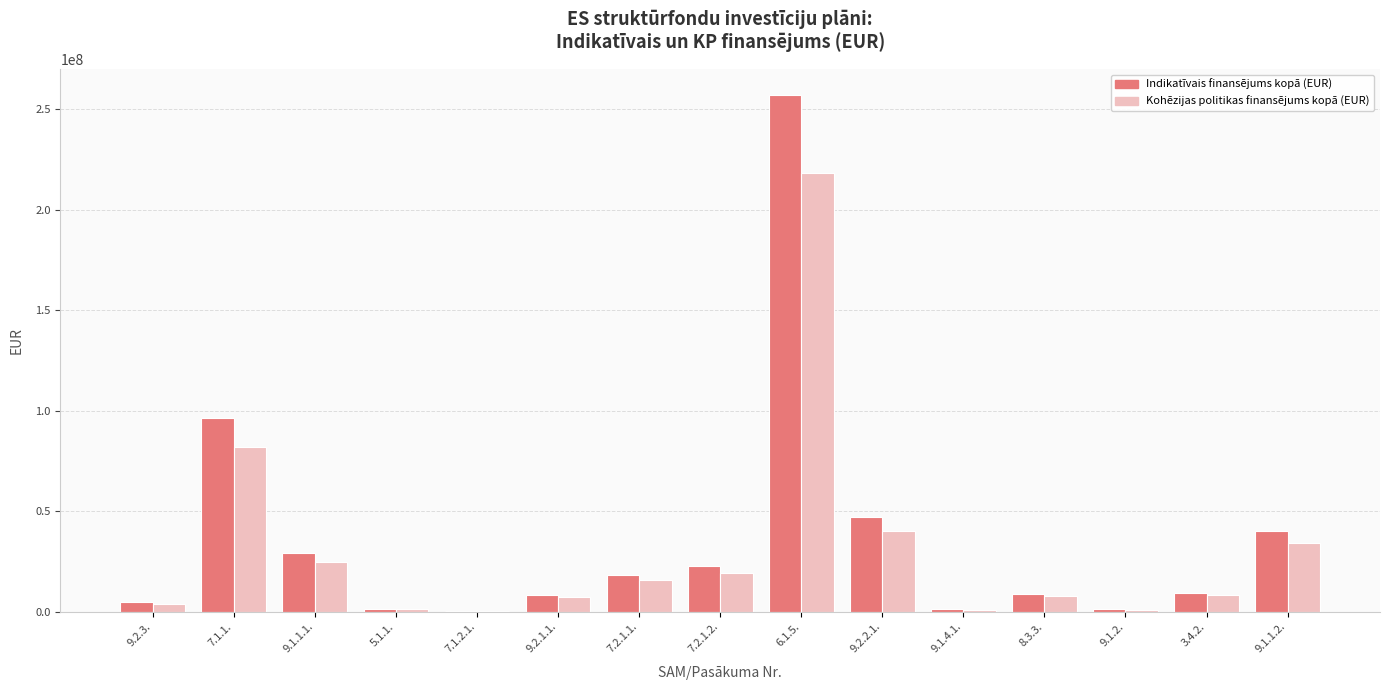

Between 9.2.1.1. and 7.2.1.1., which series saw the biggest shift?

Indikatīvais finansējums kopā (EUR)